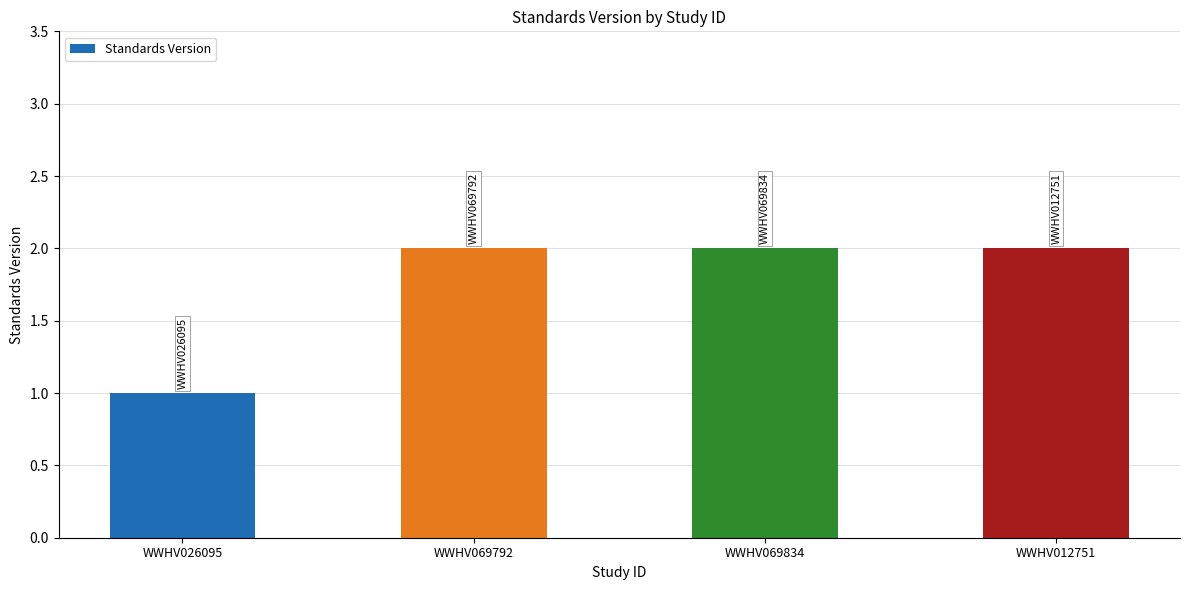

Which label corresponds to the smallest value in the chart?

WWHV026095